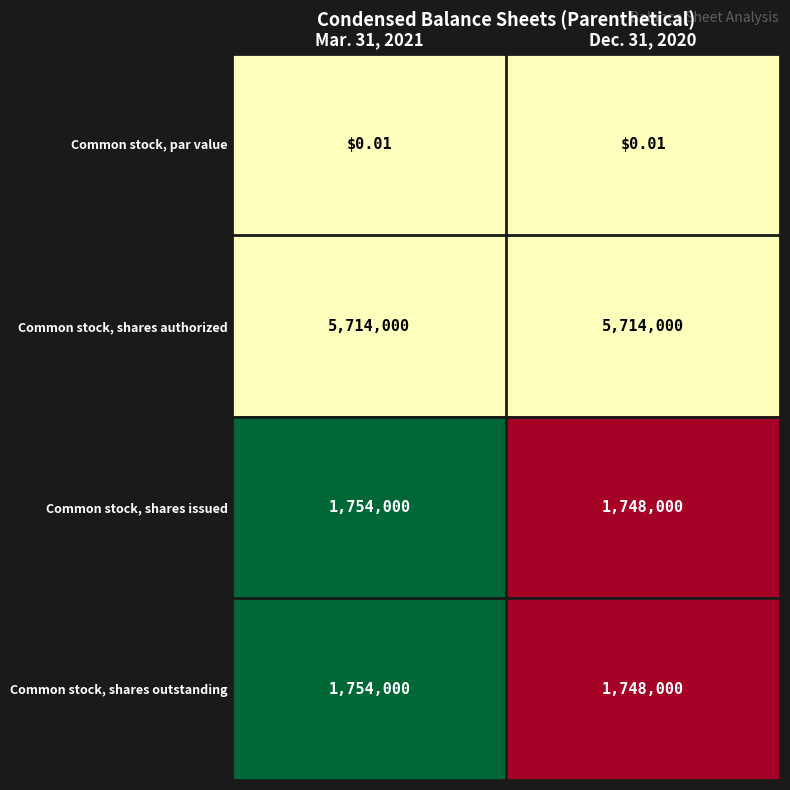

How many data points does each series have?

2